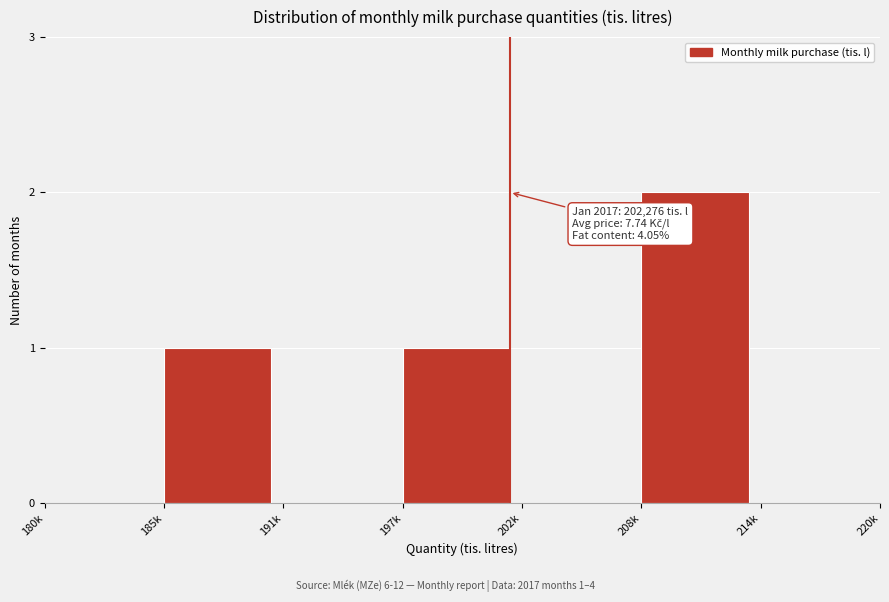

Reading right to left, what are all the values shown in this chart?

214k=0	208k=2	202k=0	197k=1	191k=0	185k=1	180k=0